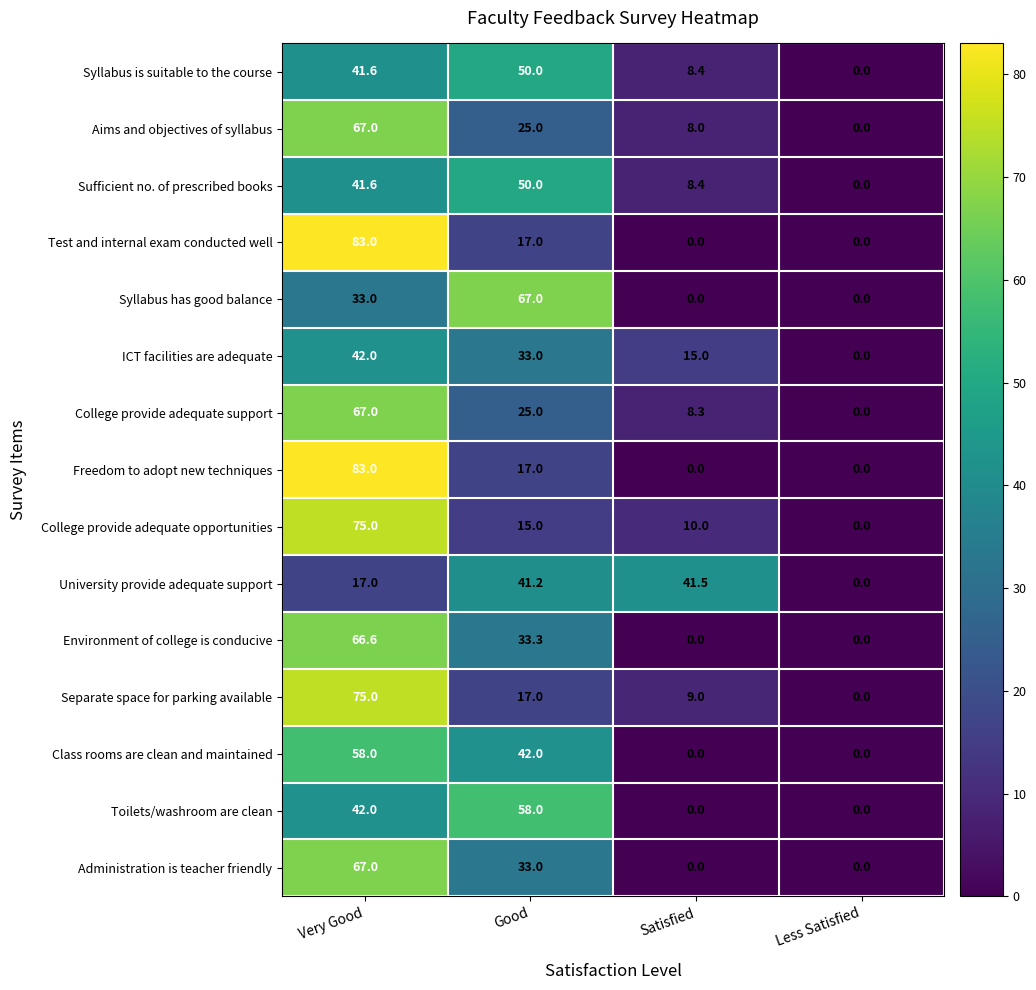

Which series has the largest total across all categories?

Separate space for parking available